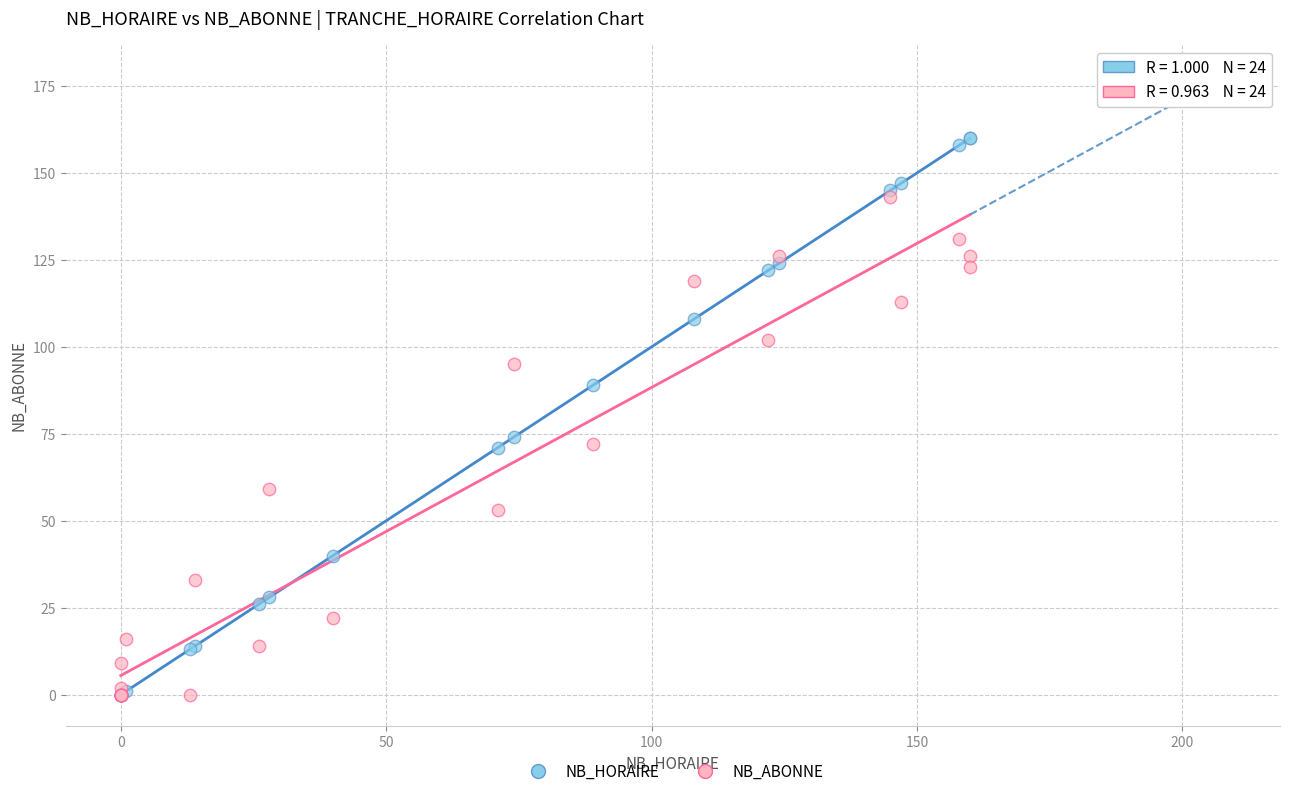

Which series has the widest spread of Y values?

NB_HORAIRE